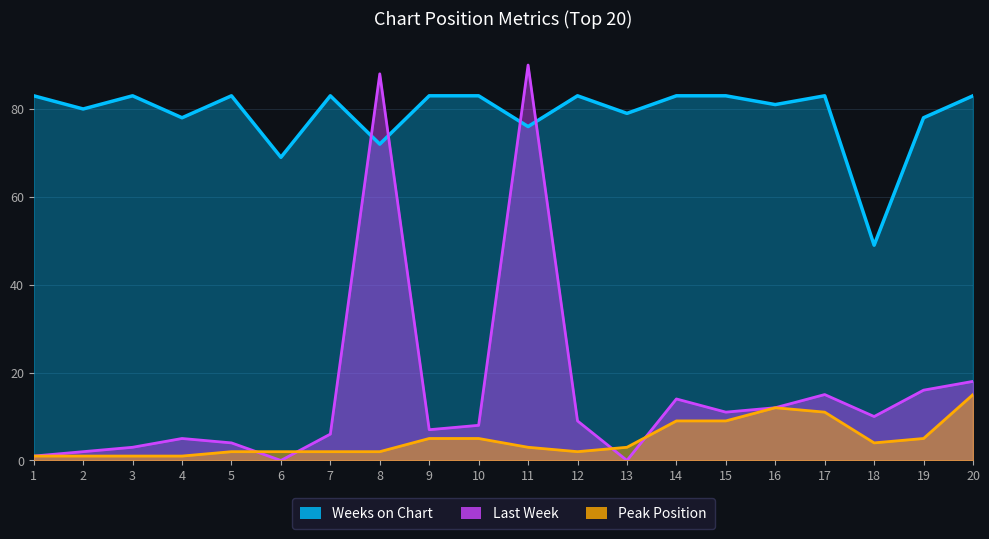

Reading right to left, list all the values displayed in this chart.

Last Week: 18	16	10	15	12	11	14	0	9	90	8	7	88	6	0	4	5	3	2	1
Peak Position: 15	5	4	11	12	9	9	3	2	3	5	5	2	2	2	2	1	1	1	1
Weeks on Chart: 83	78	49	83	81	83	83	79	83	76	83	83	72	83	69	83	78	83	80	83